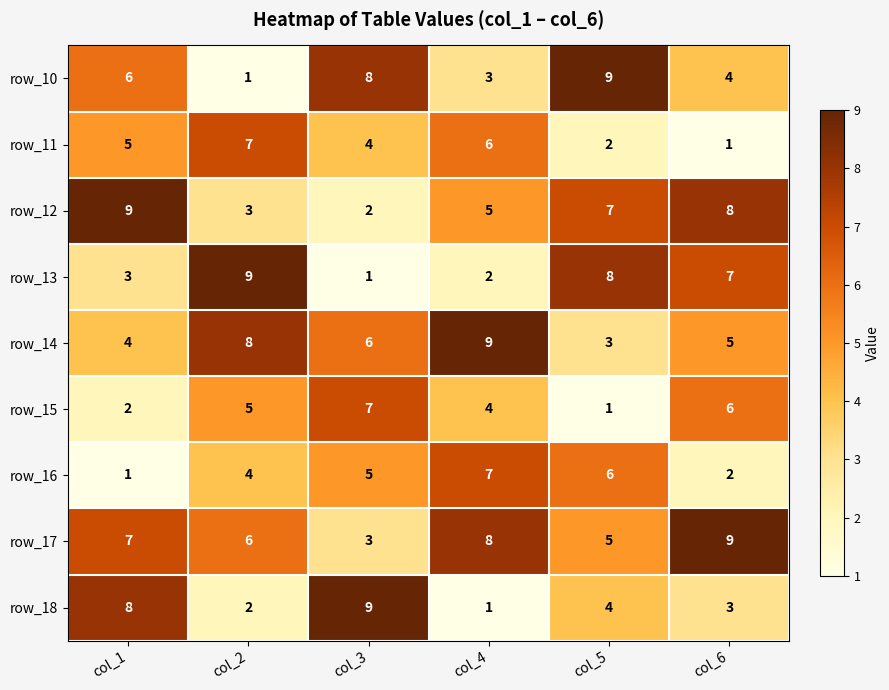

What is the sum of the row_17 values at col_1 and col_3?

10